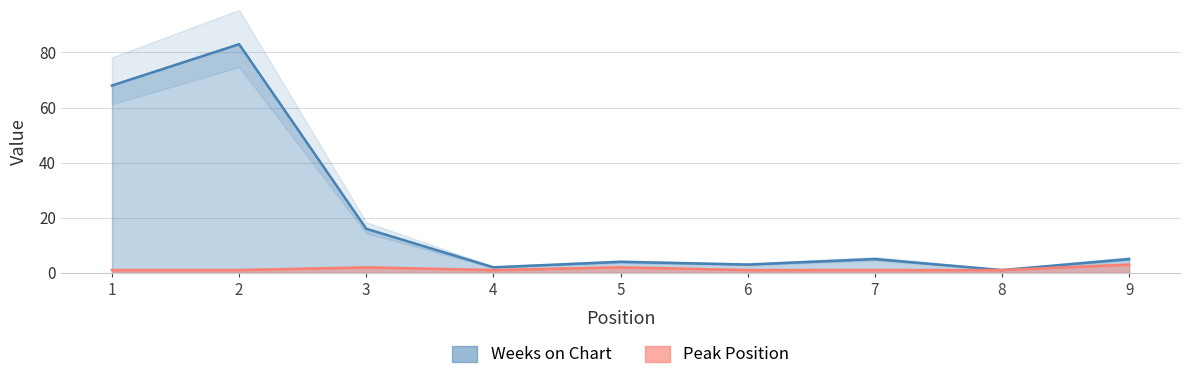

What is the minimum value for Peak Position?

1